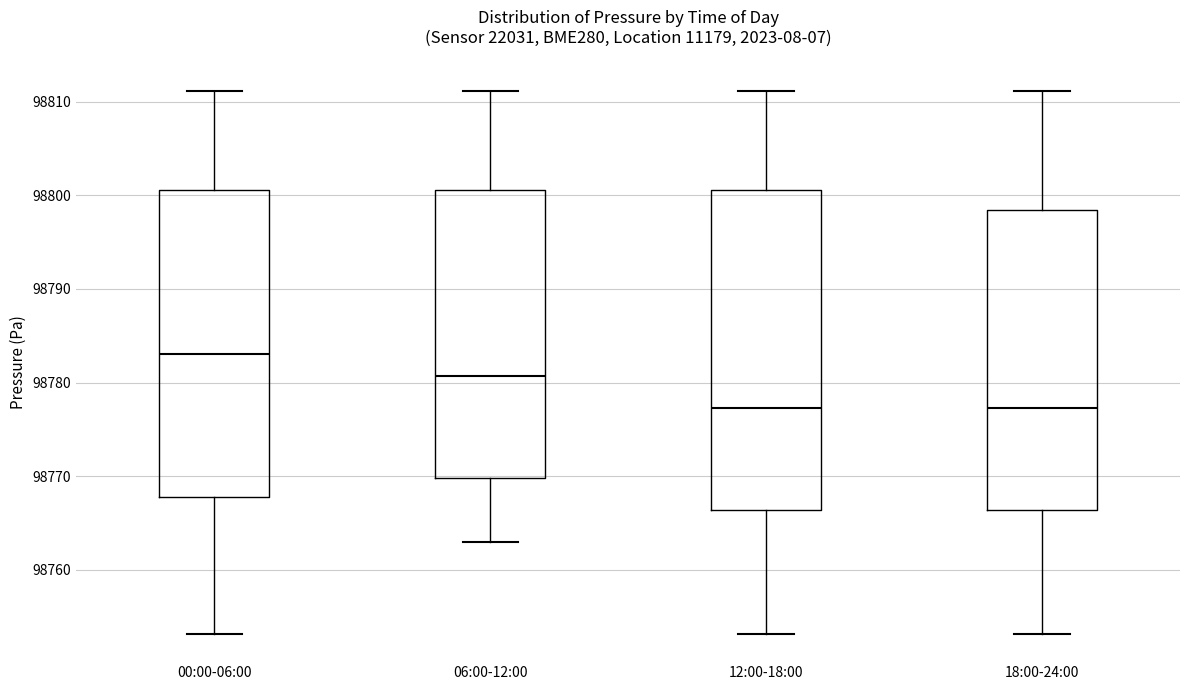

Reading left to right, read every box against the y-axis: the position of its median line, the range the box covers, and the ends of its whiskers. The values are not printed on the chart, so give them approximately, as read against the axis.

00:00-06:00: median 98783, box 98768 to 98801, whiskers 98753 to 98811
06:00-12:00: median 98781, box 98770 to 98801, whiskers 98763 to 98811
12:00-18:00: median 98777, box 98766 to 98801, whiskers 98753 to 98811
18:00-24:00: median 98777, box 98766 to 98798, whiskers 98753 to 98811